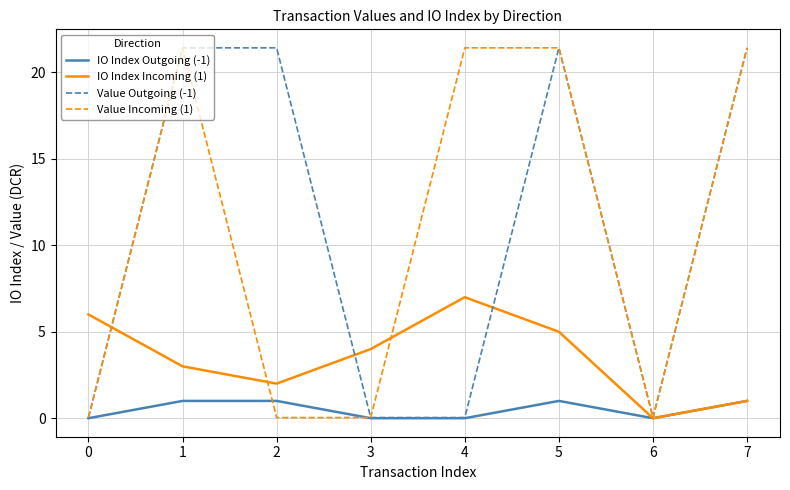

Is it true that Value Outgoing (-1) equals 4.7 at 5?

False